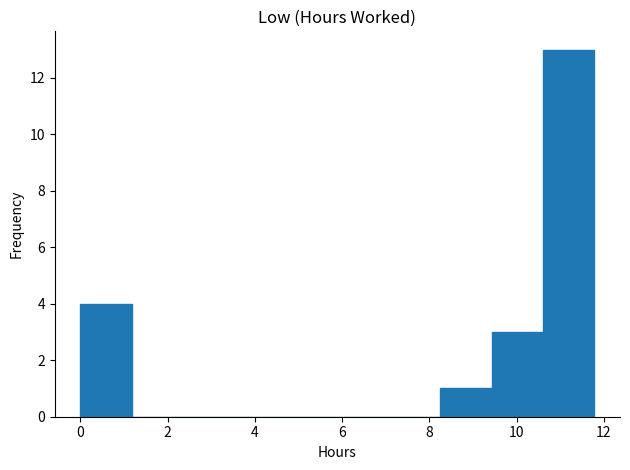

Over which range of the x-axis is the bar tallest?

10.6 to 11.8